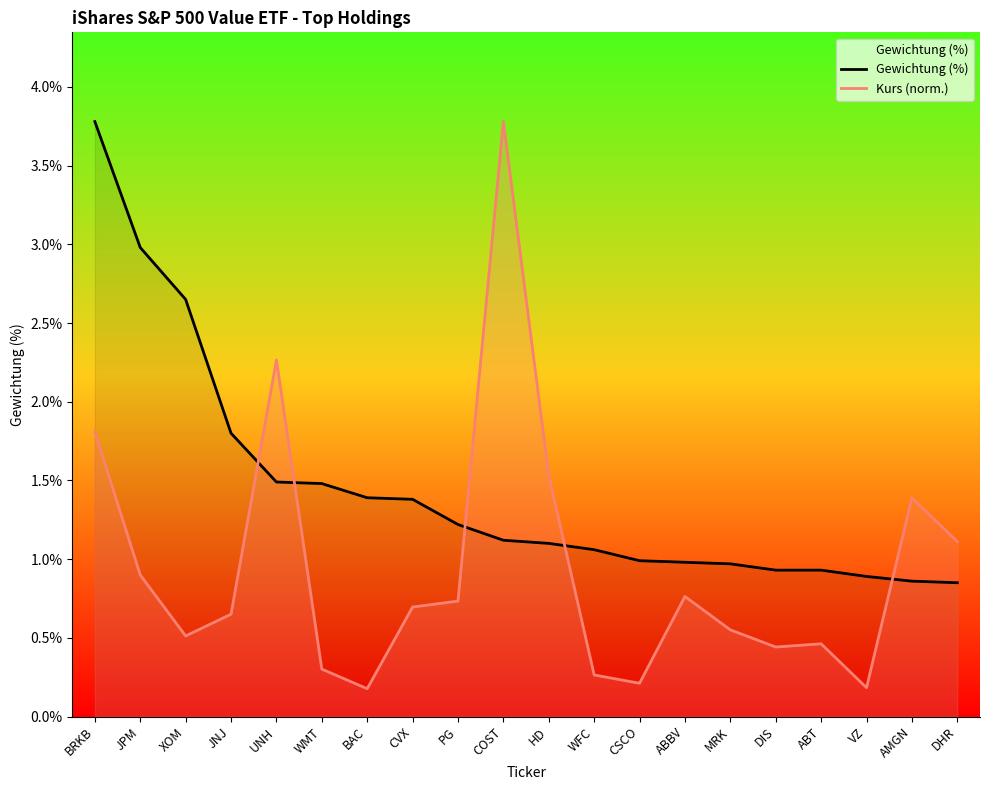

How many series are shown in this chart?

2